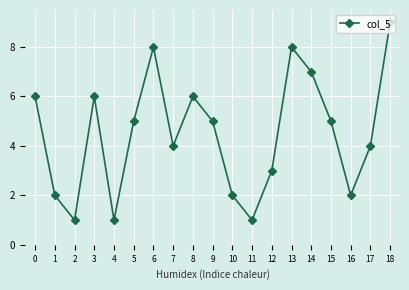

What is the value of the 5th point from the left?

1